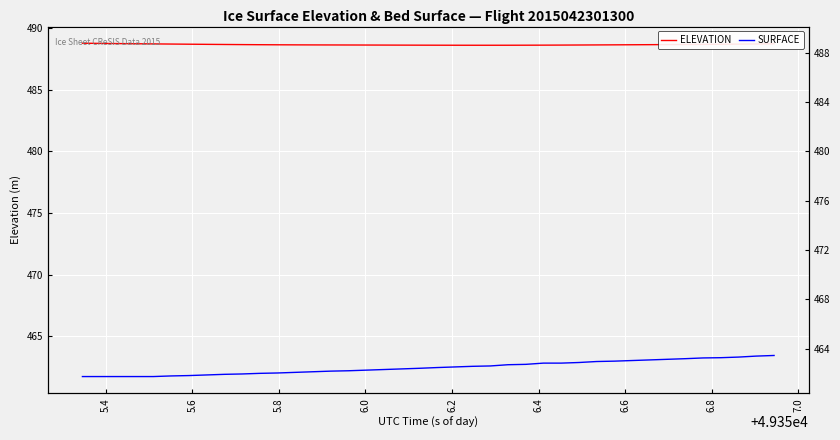

The value of SURFACE at 25 is 780.8. True or false?

False